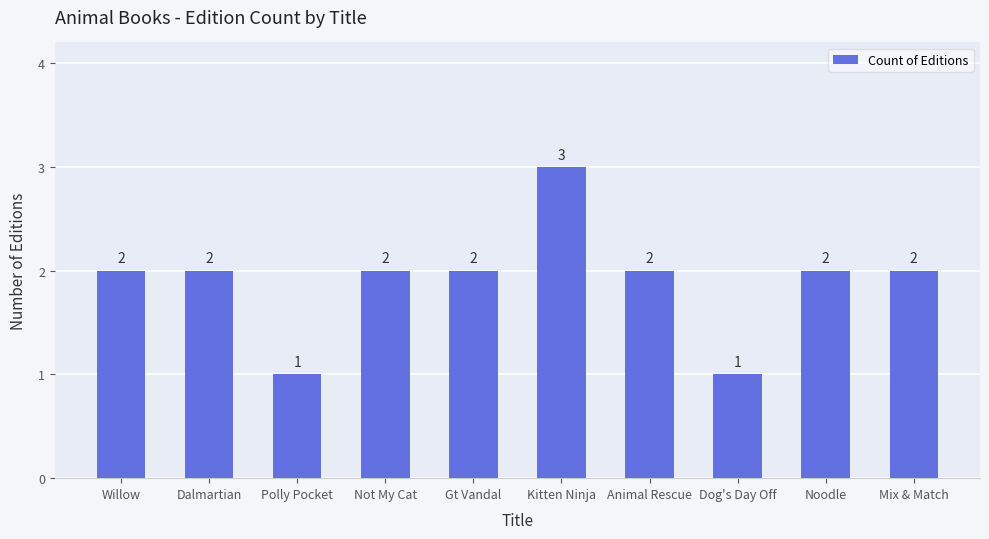

What is the label of the 9th bar from the left?

Noodle